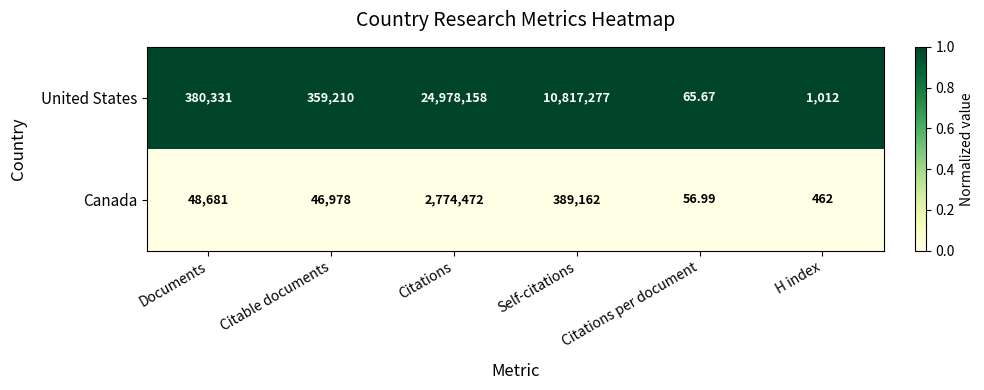

Which series changed the most between Citations and H index?

United States